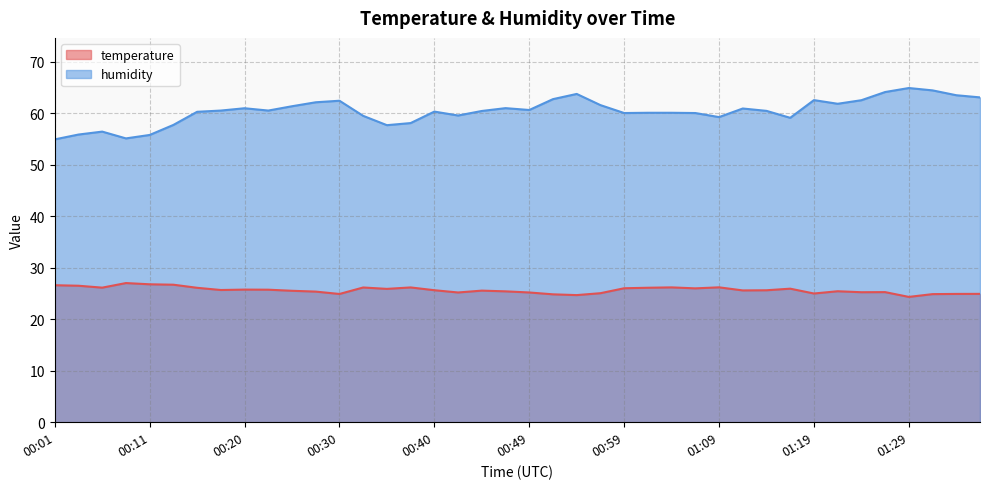

Which has a higher value, 00:40 or 00:59?

00:59